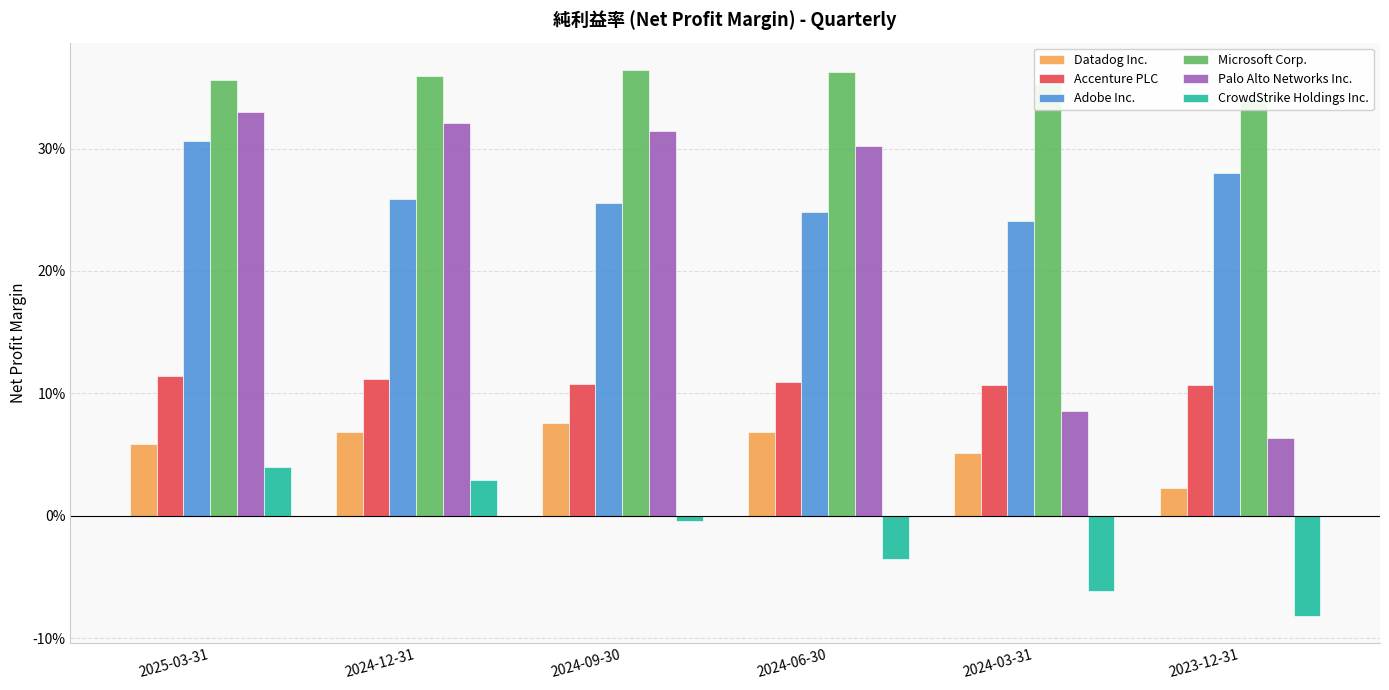

At how many categories does at least one series exceed 0?

6